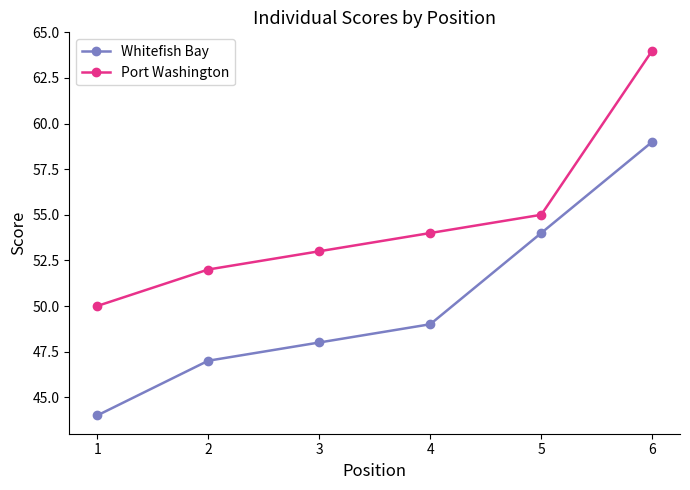

Between 1 and 2, which series saw the biggest shift?

Whitefish Bay